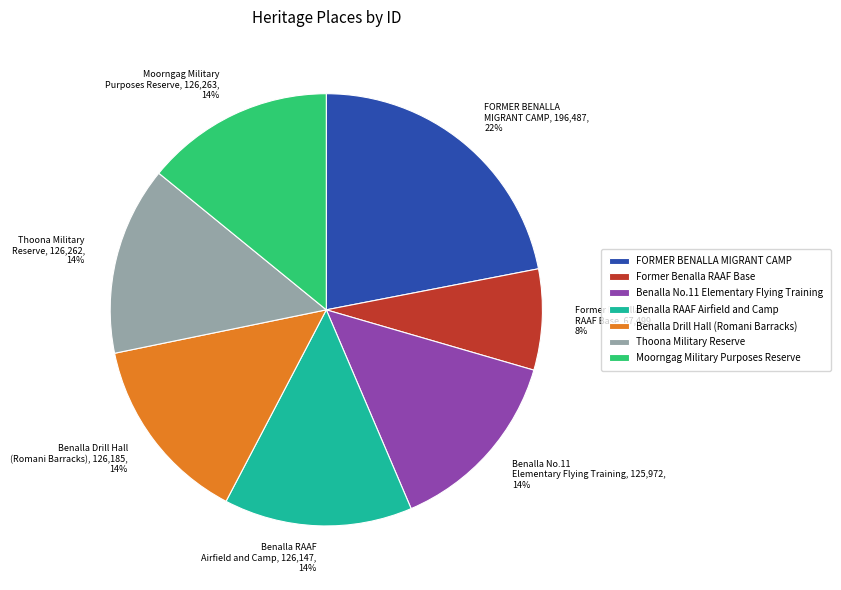

Count the number of slices in the pie.

7